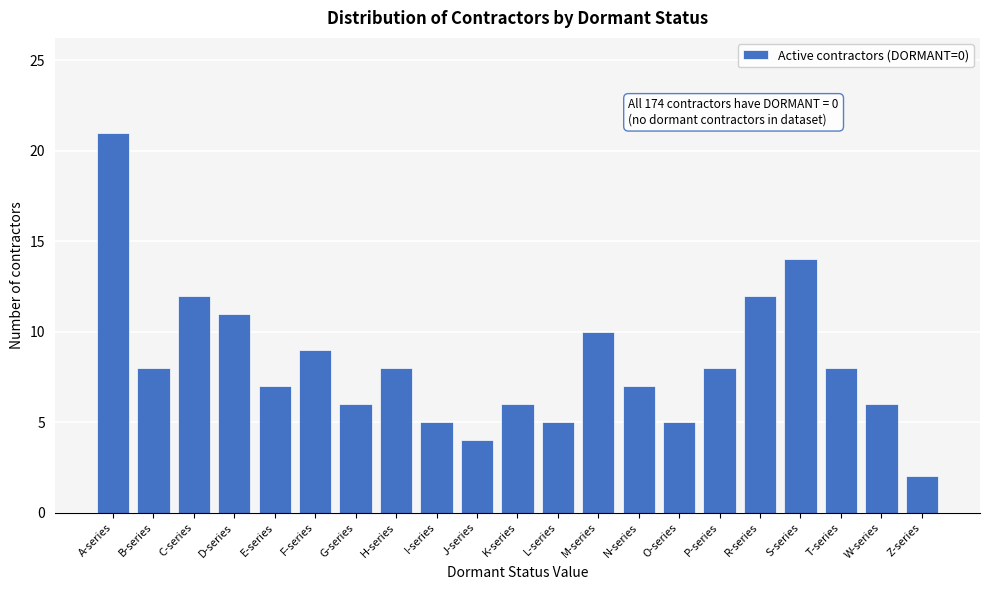

Reading left to right, extract all data points from this chart.

21	8	12	11	7	9	6	8	5	4	6	5	10	7	5	8	12	14	8	6	2